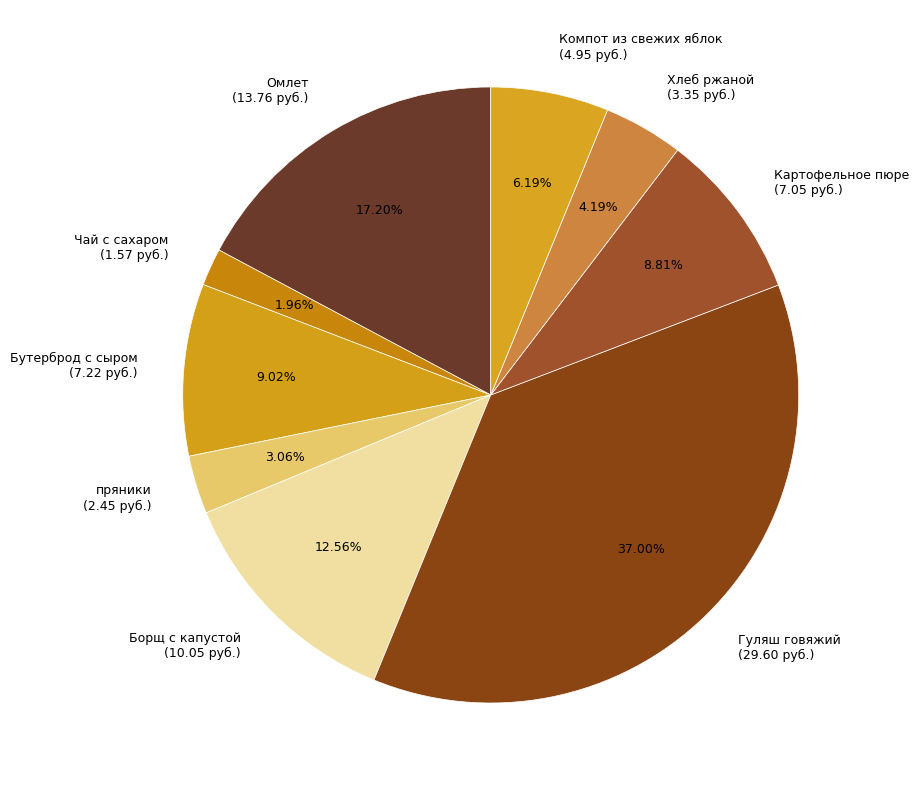

True or false: Омлет accounts for 27% of the total.

False